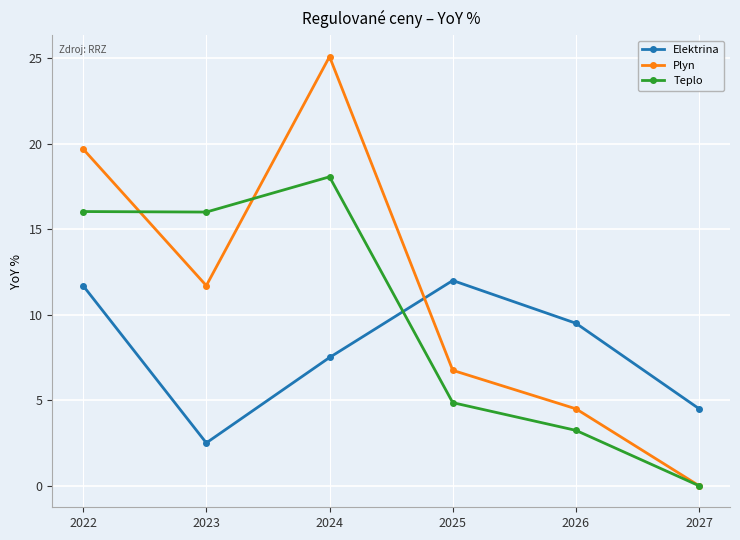

Is the value of Teplo at 2025 greater than the value of Plyn at 2023?

No